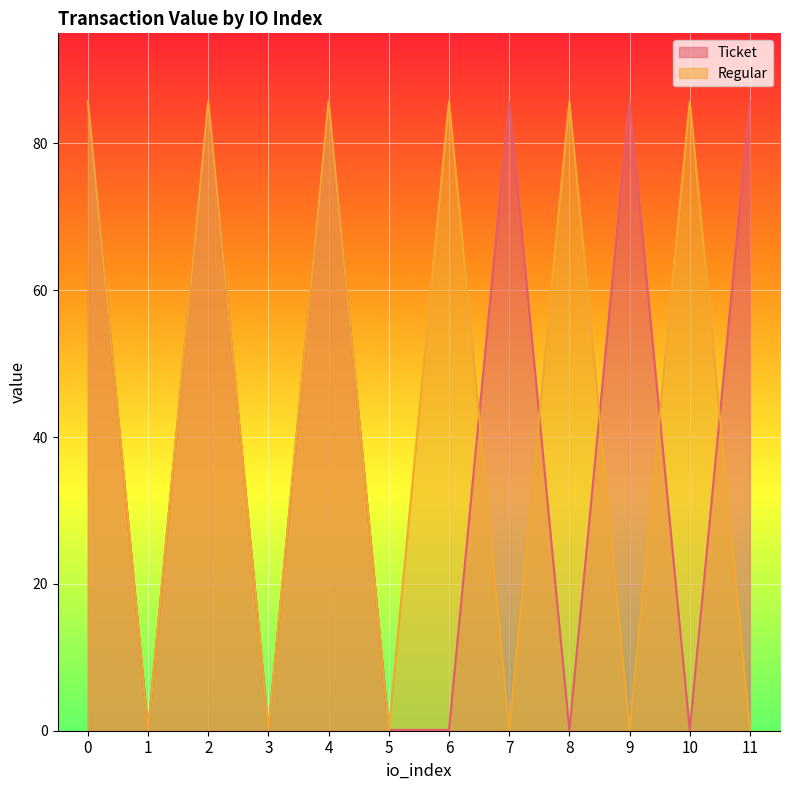

What is the total value across all series at 5?

0.2